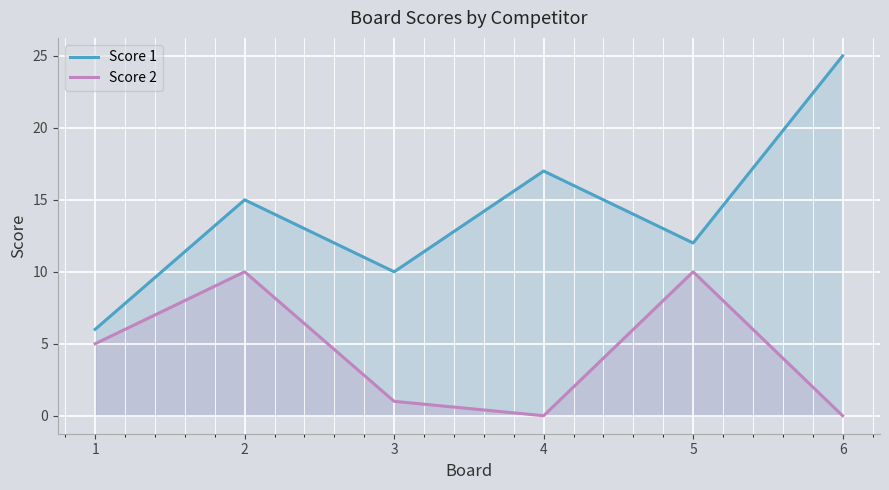

Where is Score 2 nearest to the value 5?

1